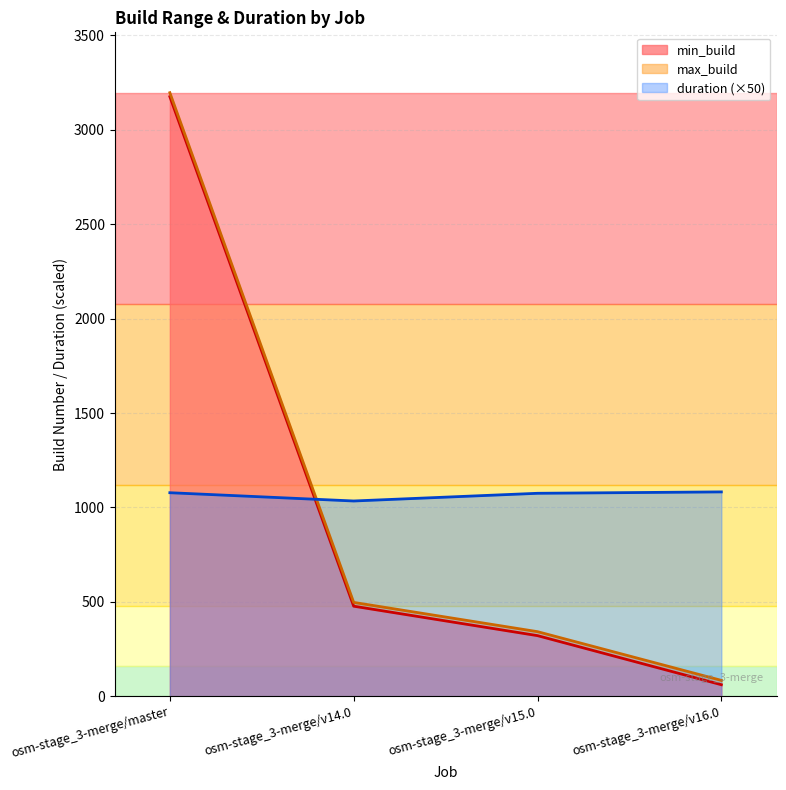

After their last crossing, which series has the higher values: max_build or duration?

duration